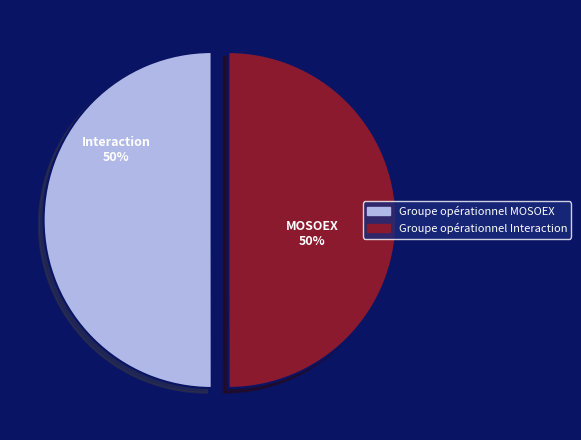

The Groupe opérationnel Interaction slice represents 40% of the pie. True or false?

False